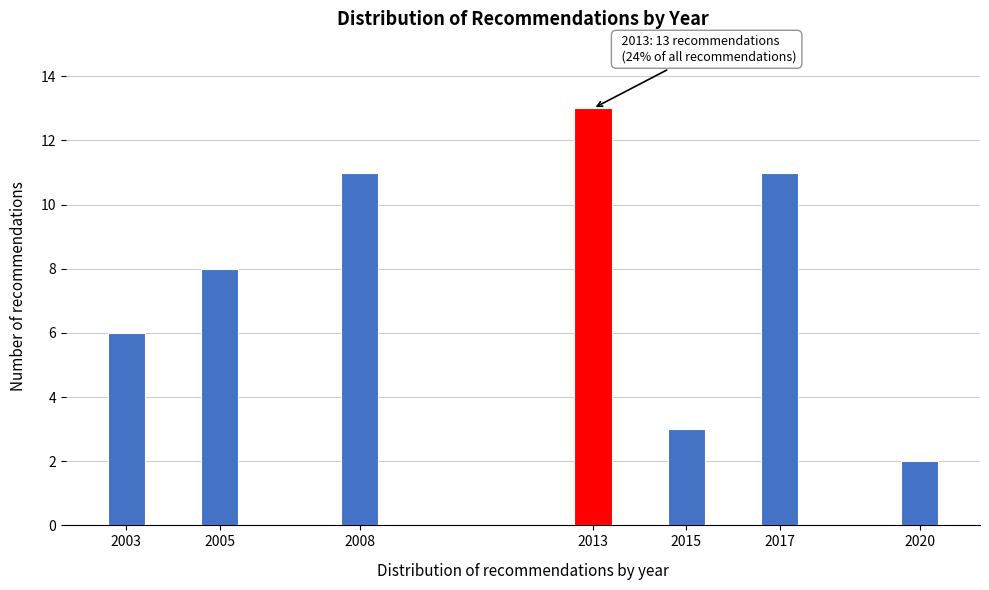

Reading right to left, transcribe all the data shown in this chart.

2	11	3	13	11	8	6